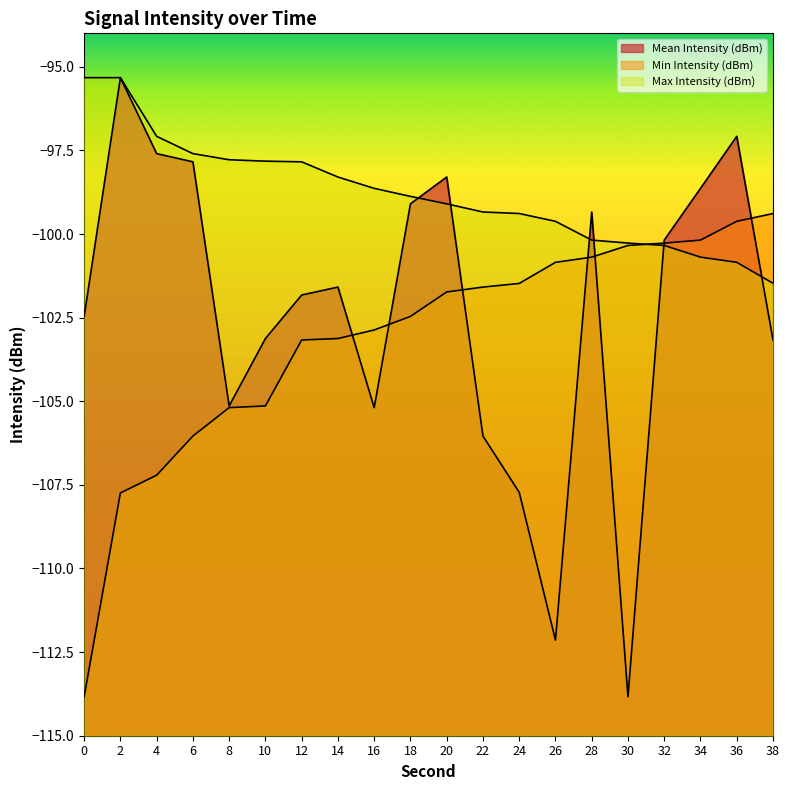

What is the smallest value displayed?

-113.8